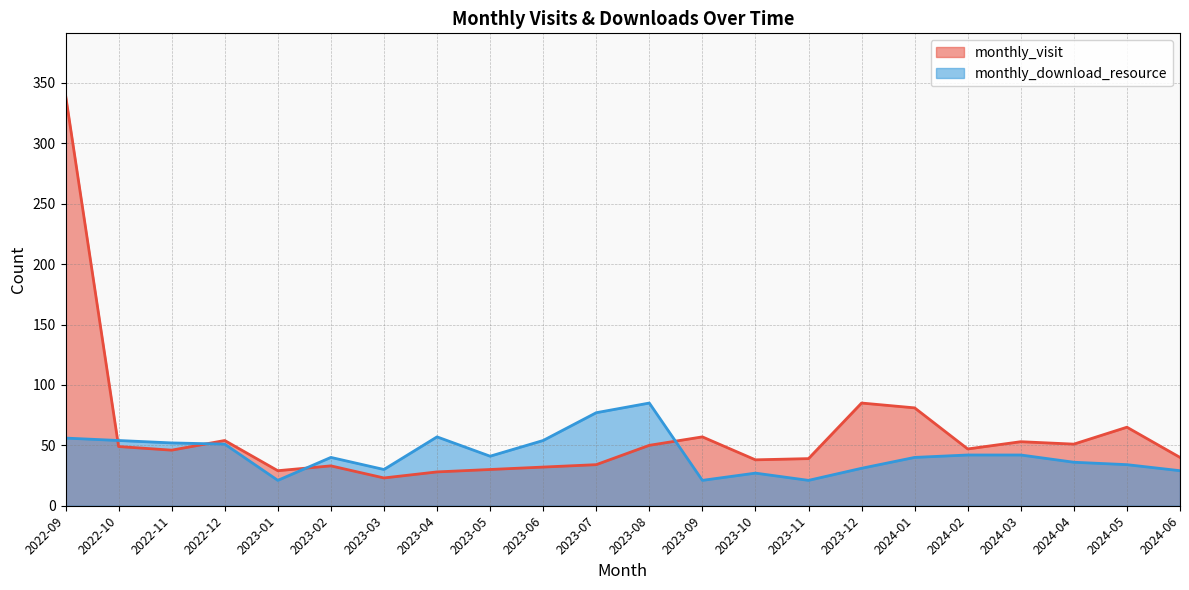

What is the sum of all monthly_download_resource values?

941